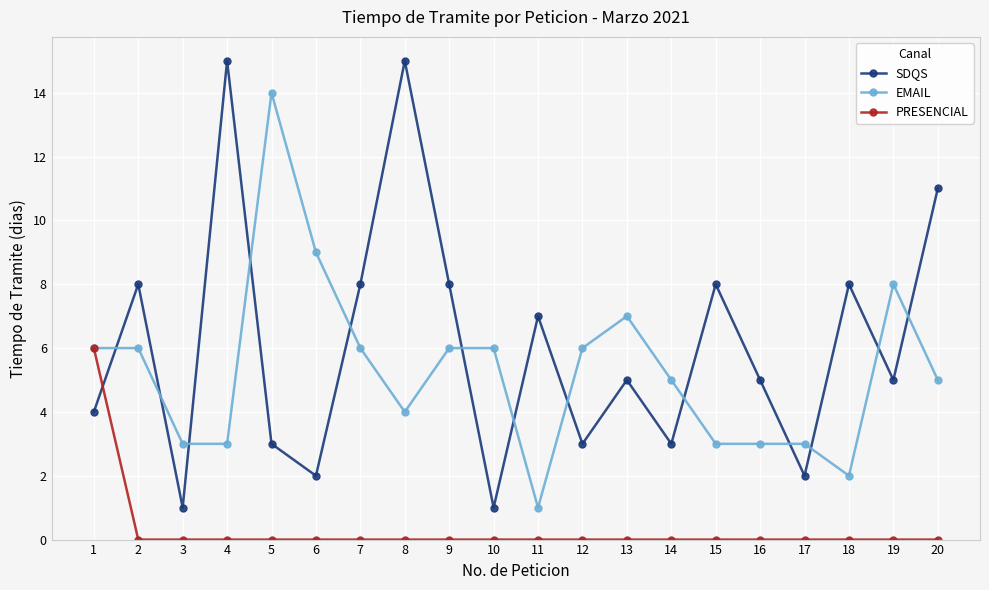

Where is the first local maximum for SDQS?

2